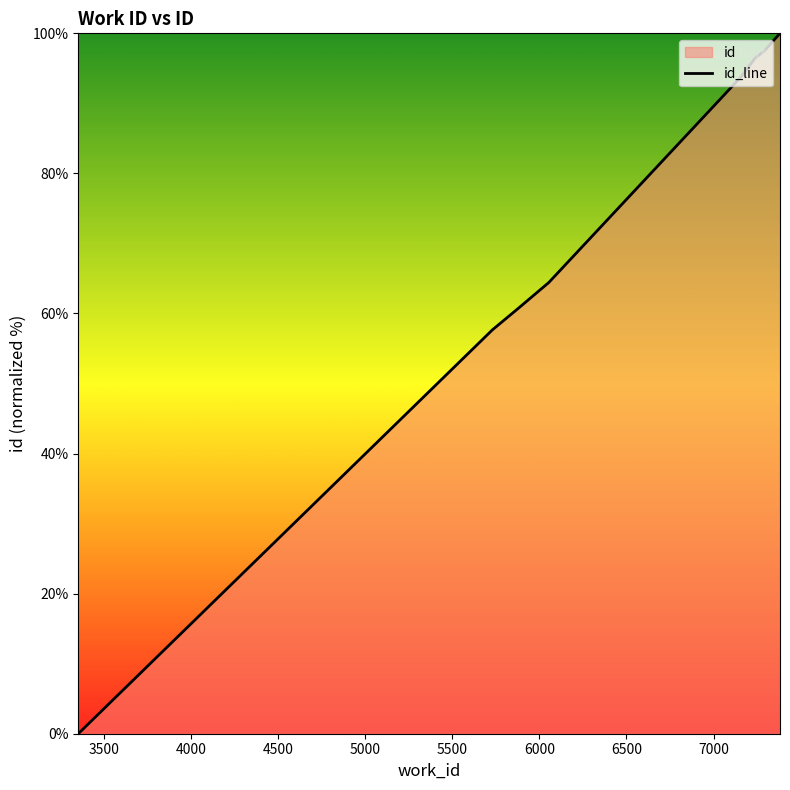

What is the greatest value displayed?

100.0